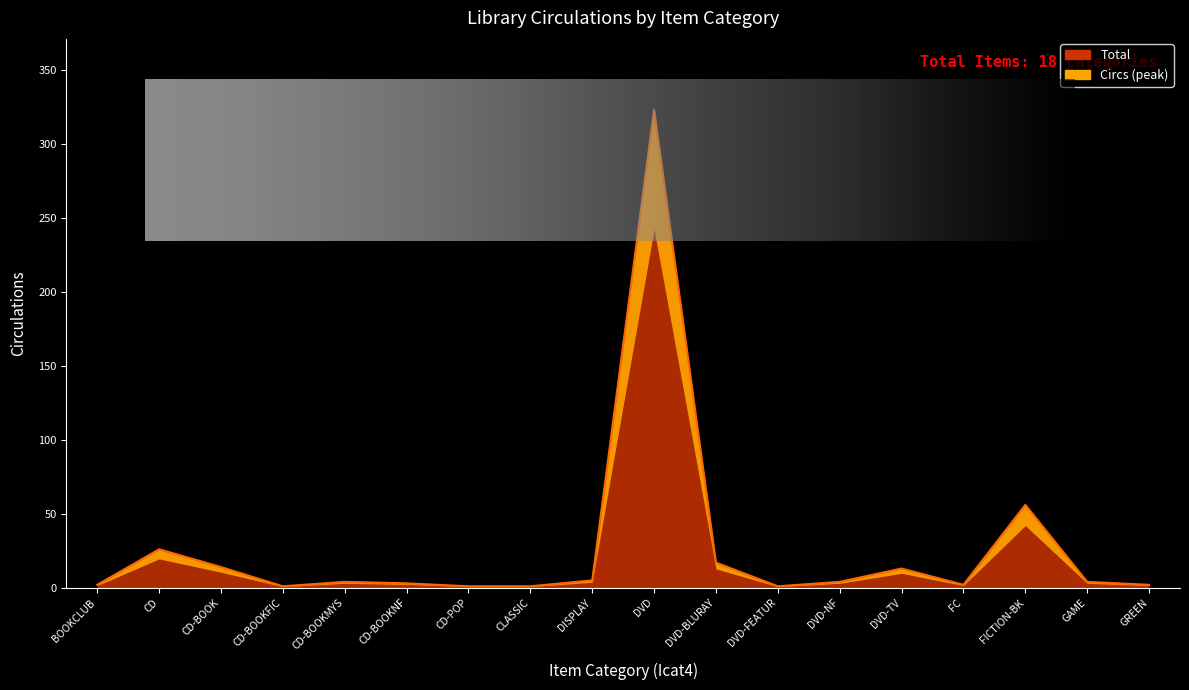

Where is the data nearest to the value 162?

FICTION-BK